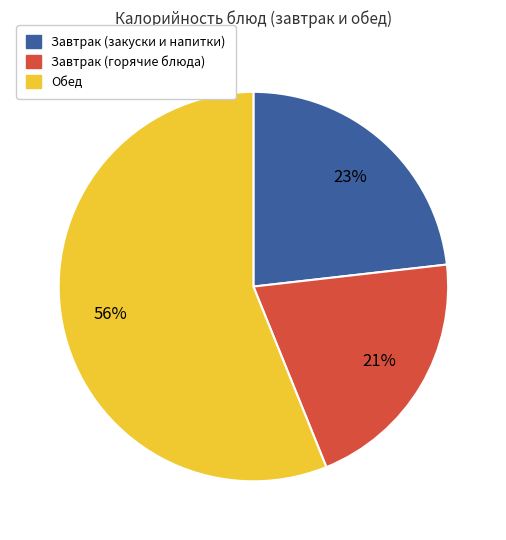

How many segments does this pie chart have?

3